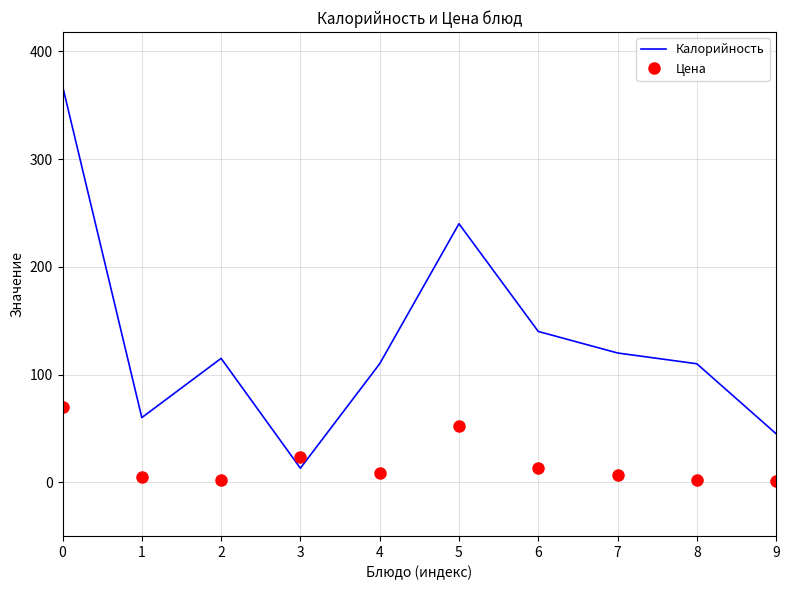

True or false: Калорийность has a value of 115.0 at 2.

True